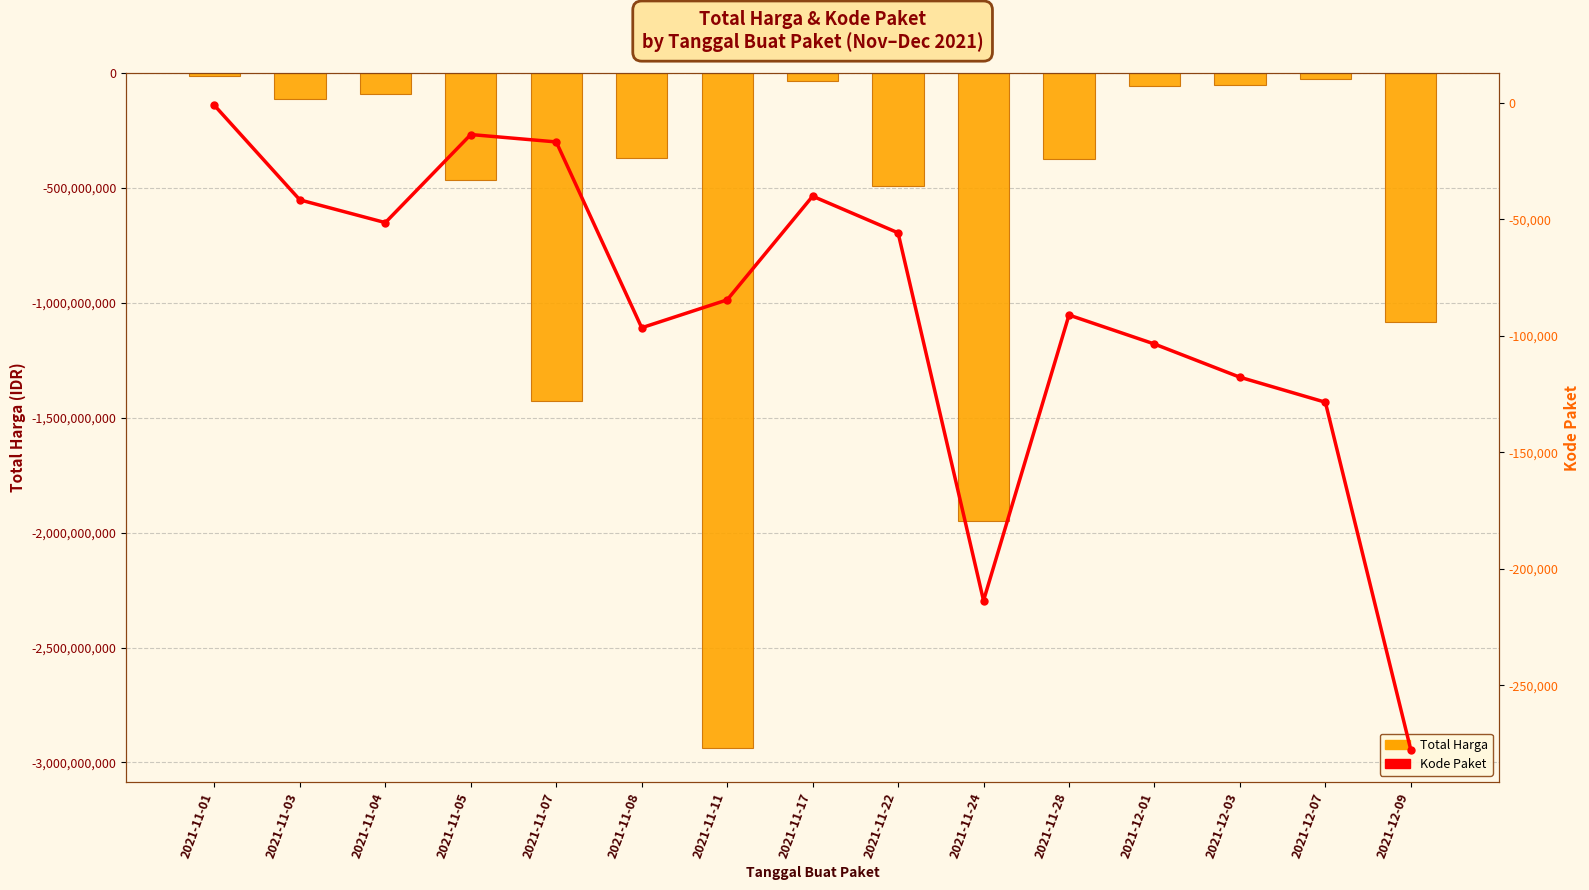

At which label does Total Harga first exceed -369566800?

2021-11-01